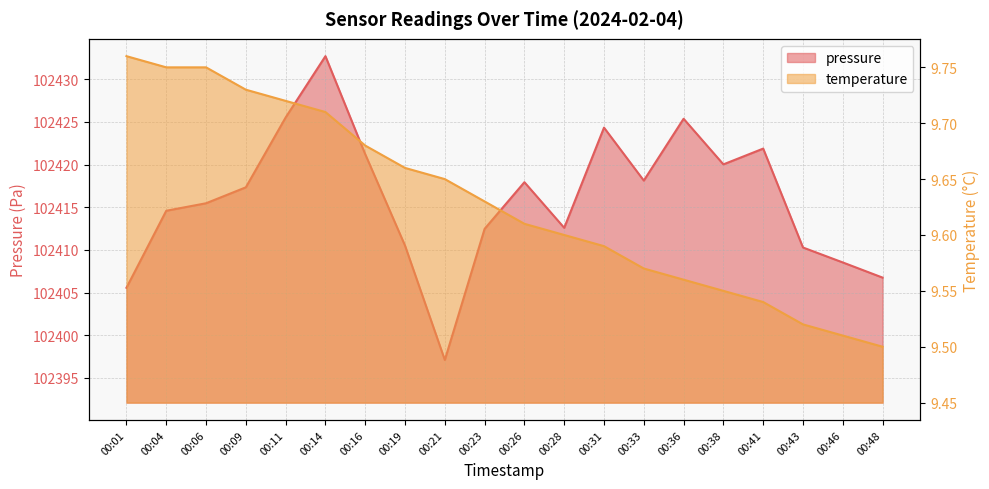

Which series has the largest range (max minus min)?

pressure